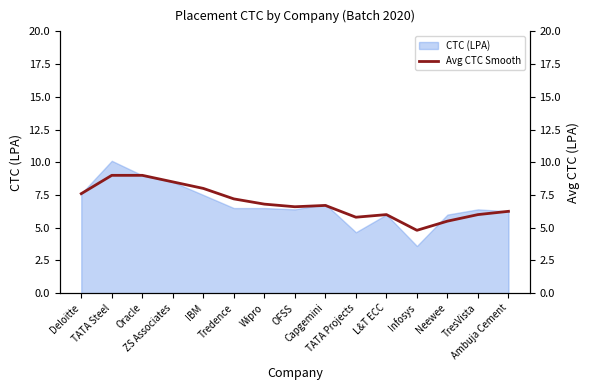

What is the sum of all values?

103.8